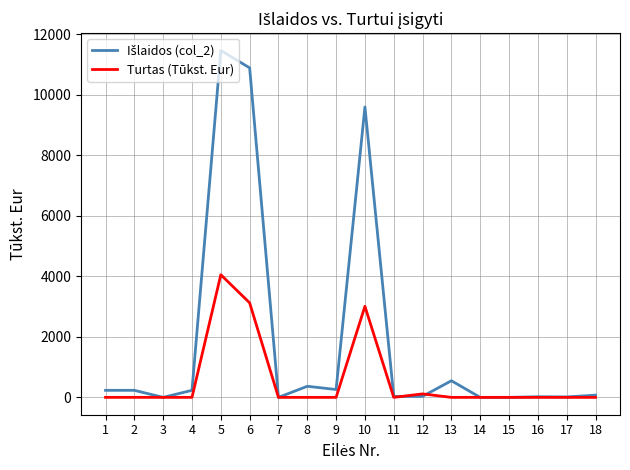

At which category is the sum across all series the highest?

5